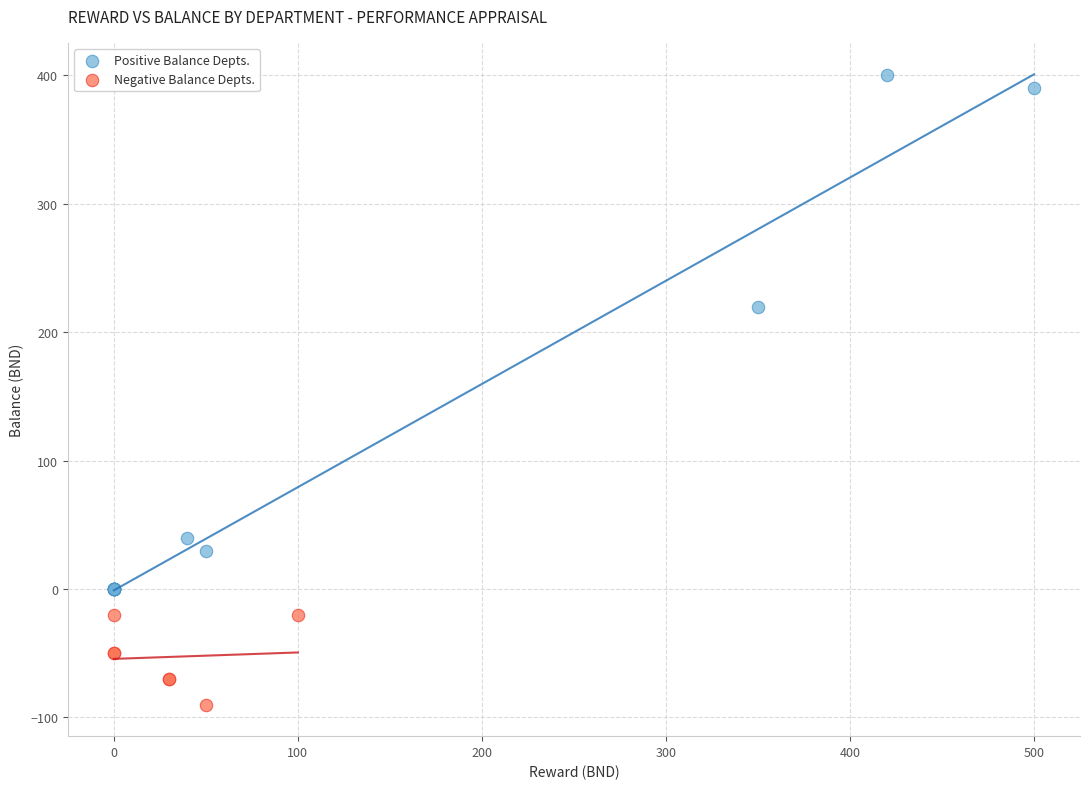

What are all the series names shown in the legend?

Positive Balance Depts., Negative Balance Depts.